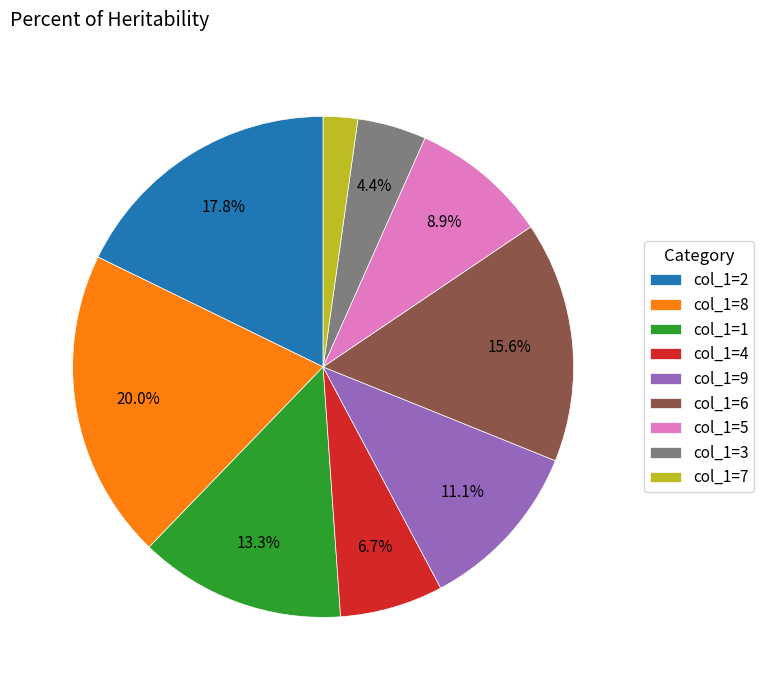

What percentage is NOT represented by col_1=1?

86.7%